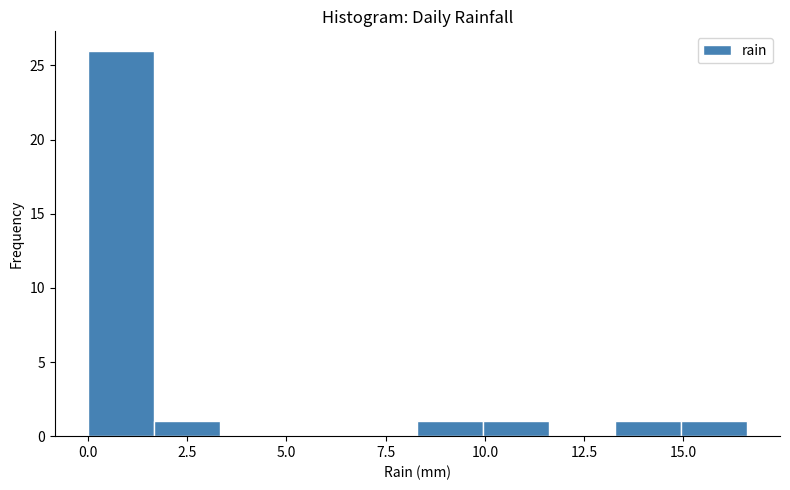

Around what value on the x-axis is the tallest bar? Give the approximate position of its centre, as read against the axis.

1.0